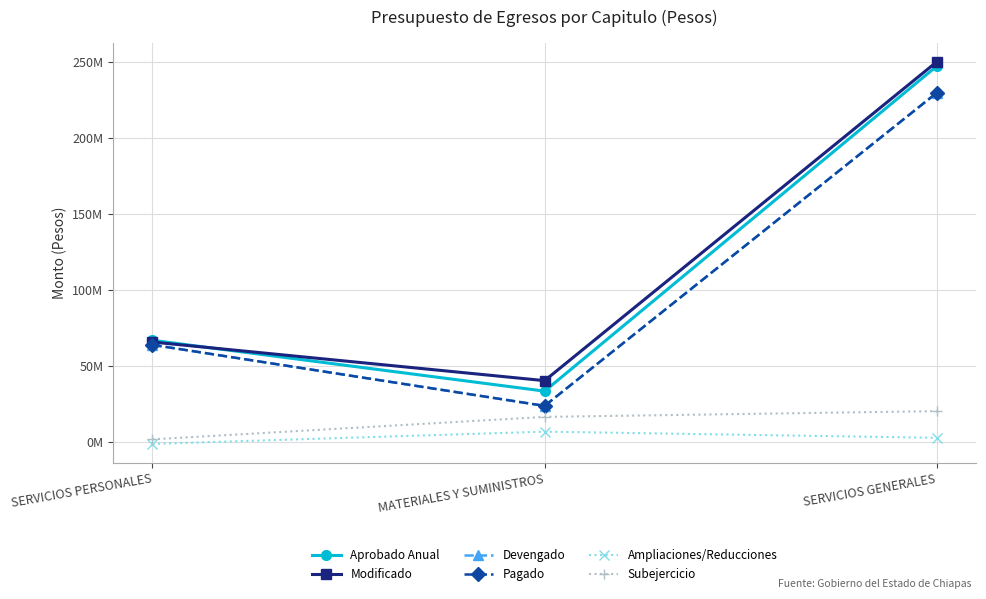

Rank the categories by Ampliaciones/Reducciones value from lowest to highest.

SERVICIOS PERSONALES, SERVICIOS GENERALES, MATERIALES Y SUMINISTROS